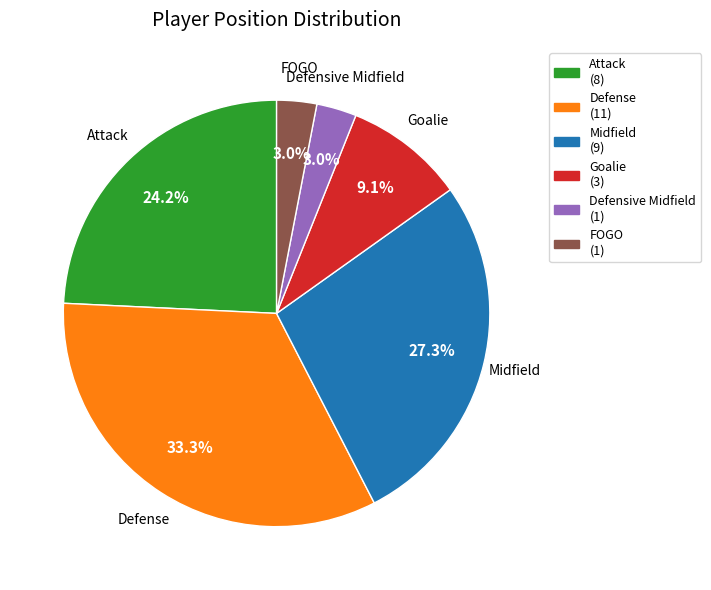

What percentage is the Defensive Midfield slice, to the nearest percent?

3%